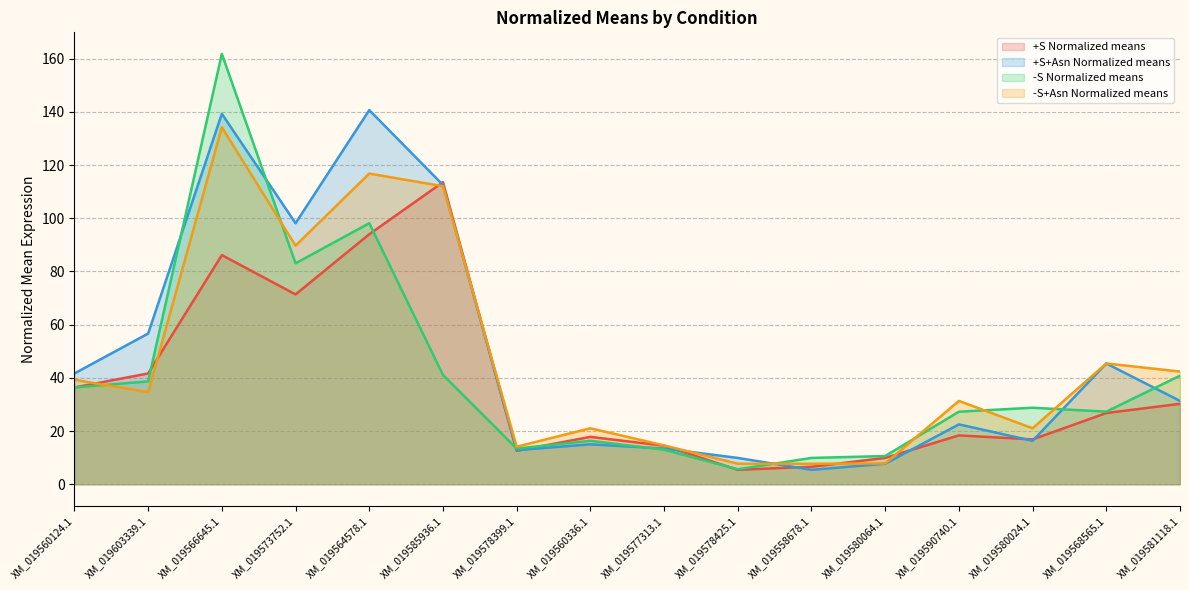

In +S Normalized means, how many points are higher than both neighbors (excluding endpoints)?

4